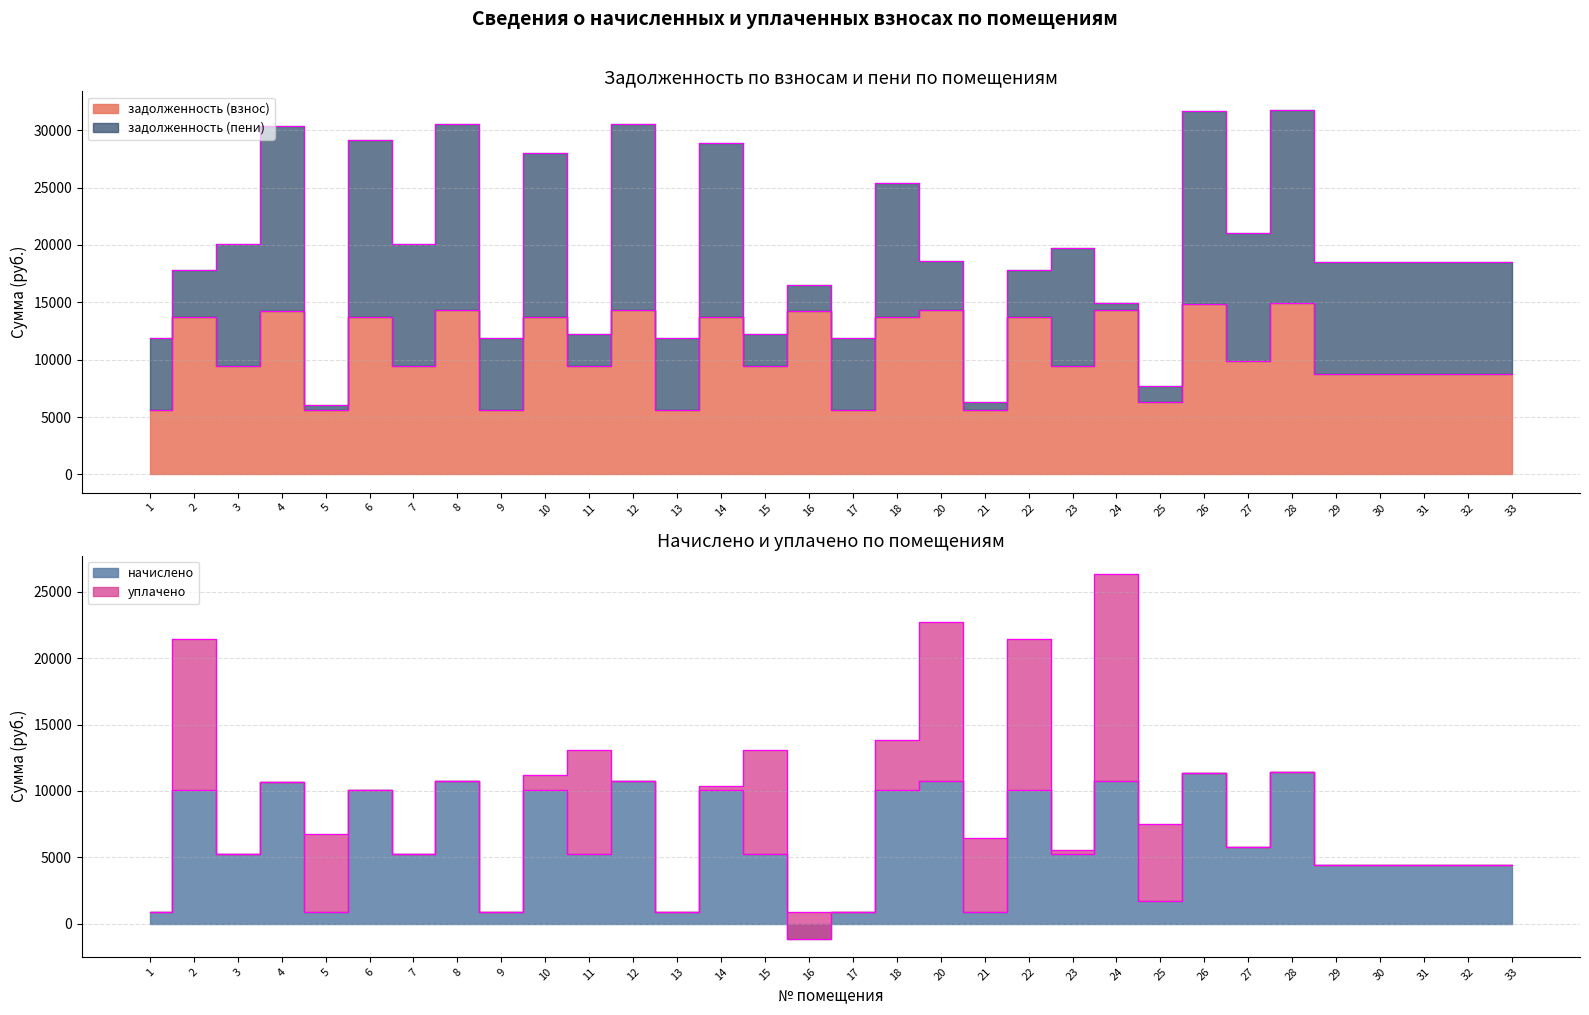

True or false: задолженность (взнос) and начислено intersect in this chart.

False